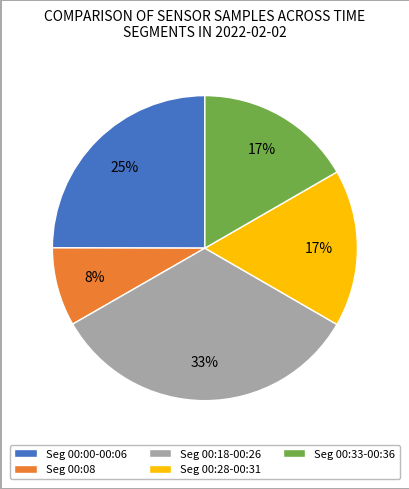

To the nearest percent, what is the combined percentage of Seg 00:00-00:06 and Seg 00:08?

33%